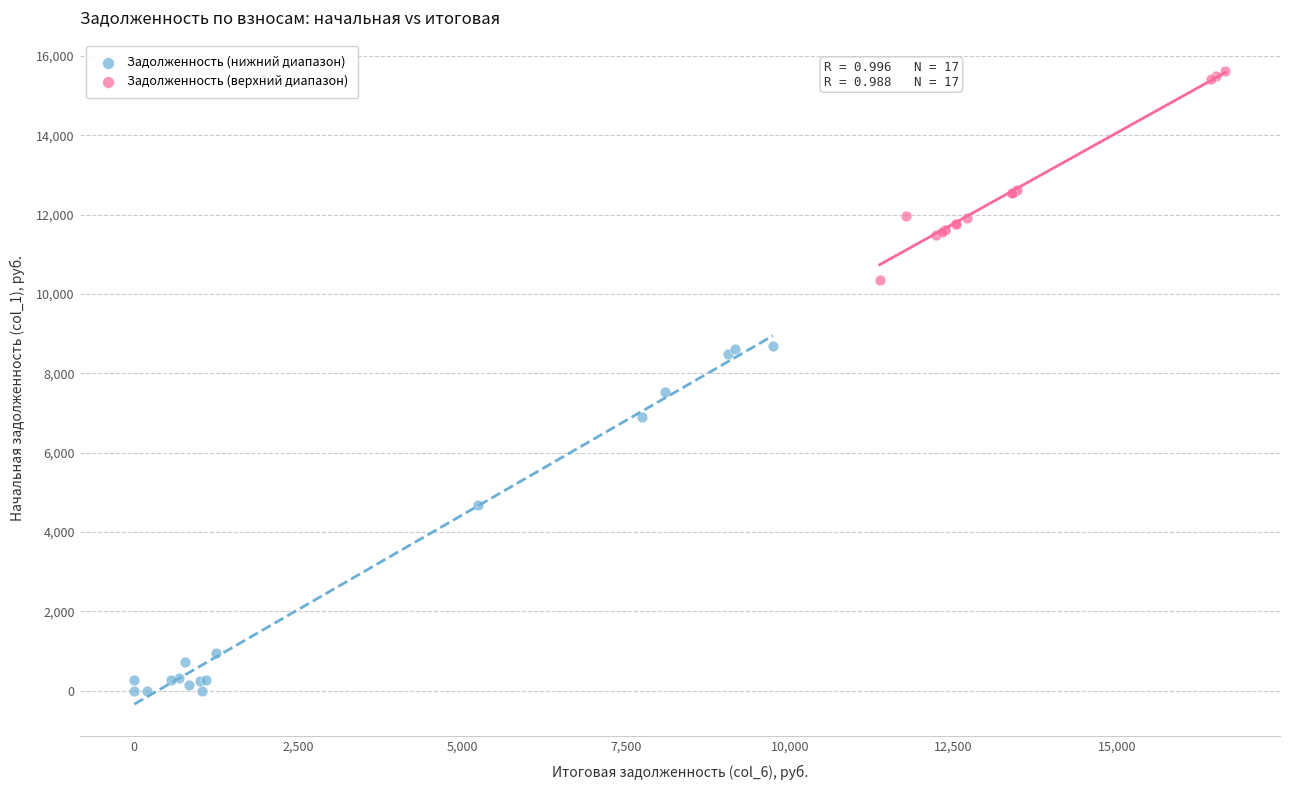

Which series contains the highest Y value?

Задолженность (верхний диапазон)